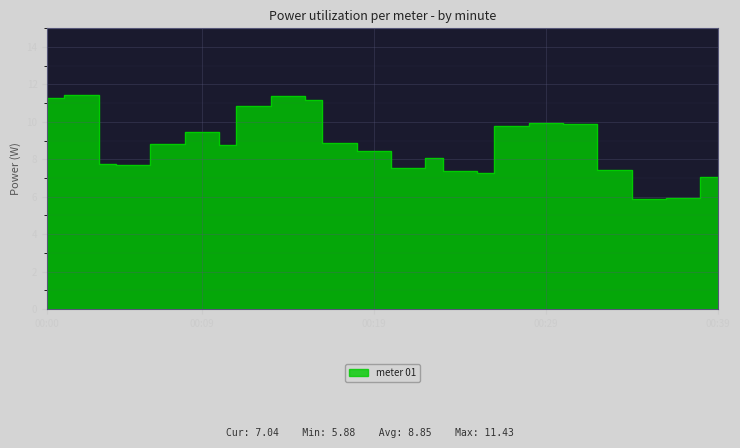

Reading left to right, list all the values displayed in this chart.

00:00=11.3	00:01=11.3	00:02=11.4	00:03=11.4	00:04=7.7	00:05=7.7	00:06=7.7	00:07=8.8	00:08=8.8	00:09=9.4	00:10=9.4	00:11=8.7	00:12=10.9	00:13=10.9	00:14=11.4	00:15=11.4	00:16=11.2	00:17=8.8	00:18=8.8	00:19=8.4	00:20=8.4	00:21=7.5	00:22=7.5	00:23=8.1	00:24=7.4	00:25=7.4	00:26=7.2	00:27=9.8	00:28=9.8	00:29=9.9	00:30=9.9	00:31=9.9	00:32=9.9	00:33=7.4	00:34=7.4	00:35=5.9	00:36=5.9	00:37=6.0	00:38=6.0	00:39=7.0